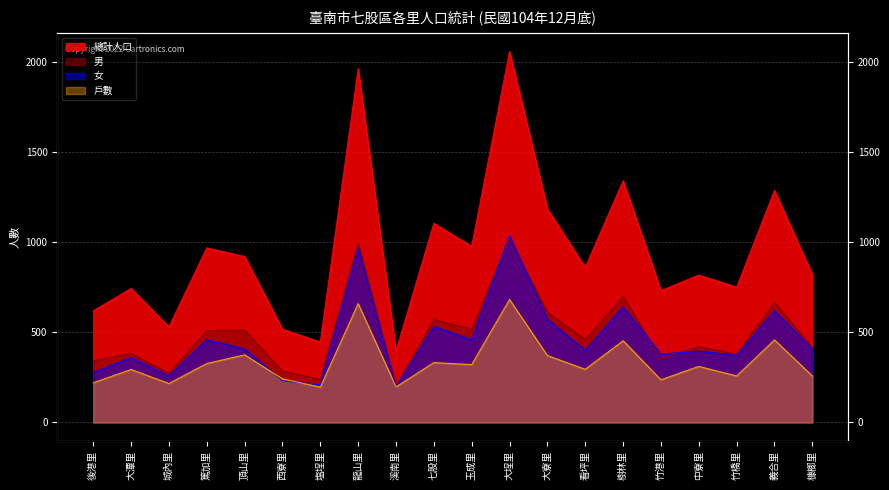

Reading left to right, what are all the values shown in this chart?

總計人口: 後港里=619	大潭里=743	城內里=530	篤加里=968	頂山里=920	西寮里=517	塩埕里=446	龍山里=1961	溪南里=396	七股里=1104	玉成里=977	大埕里=2057	大寮里=1184	看坪里=859	樹林里=1340	竹港里=731	中寮里=817	竹橋里=750	義合里=1286	槺榔里=820
男: 後港里=342	大潭里=383	城內里=273	篤加里=509	頂山里=512	西寮里=285	塩埕里=239	龍山里=994	溪南里=200	七股里=571	玉成里=518	大埕里=1022	大寮里=611	看坪里=460	樹林里=699	竹港里=352	中寮里=421	竹橋里=378	義合里=667	槺榔里=414
女: 後港里=277	大潭里=360	城內里=257	篤加里=459	頂山里=408	西寮里=232	塩埕里=207	龍山里=967	溪南里=196	七股里=533	玉成里=459	大埕里=1035	大寮里=573	看坪里=399	樹林里=641	竹港里=379	中寮里=396	竹橋里=372	義合里=619	槺榔里=406
戶數: 後港里=220	大潭里=294	城內里=216	篤加里=327	頂山里=375	西寮里=242	塩埕里=196	龍山里=659	溪南里=197	七股里=332	玉成里=321	大埕里=682	大寮里=371	看坪里=295	樹林里=453	竹港里=237	中寮里=311	竹橋里=258	義合里=458	槺榔里=258